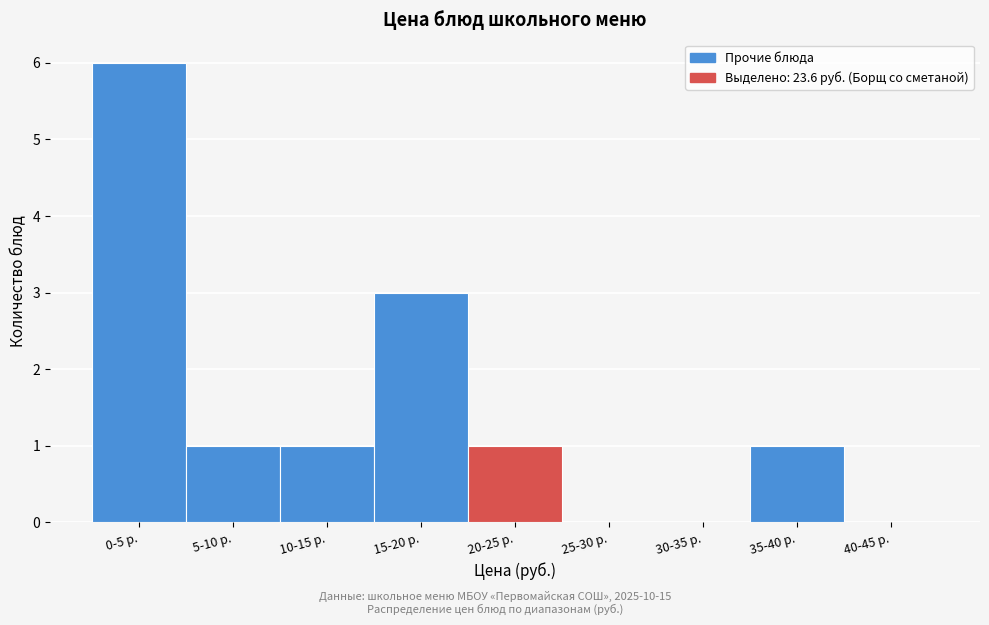

Reading left to right, what are all the values shown in this chart?

0-5 р.=6	5-10 р.=1	10-15 р.=1	15-20 р.=3	20-25 р.=1	25-30 р.=0	30-35 р.=0	35-40 р.=1	40-45 р.=0